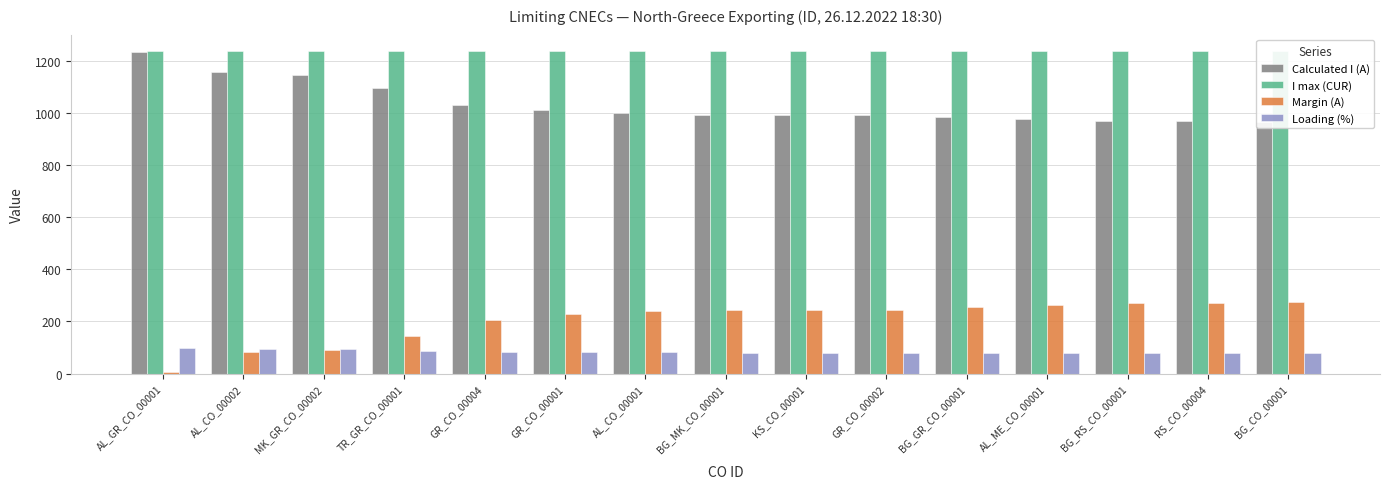

What is the average value of the Margin (A) series?

205